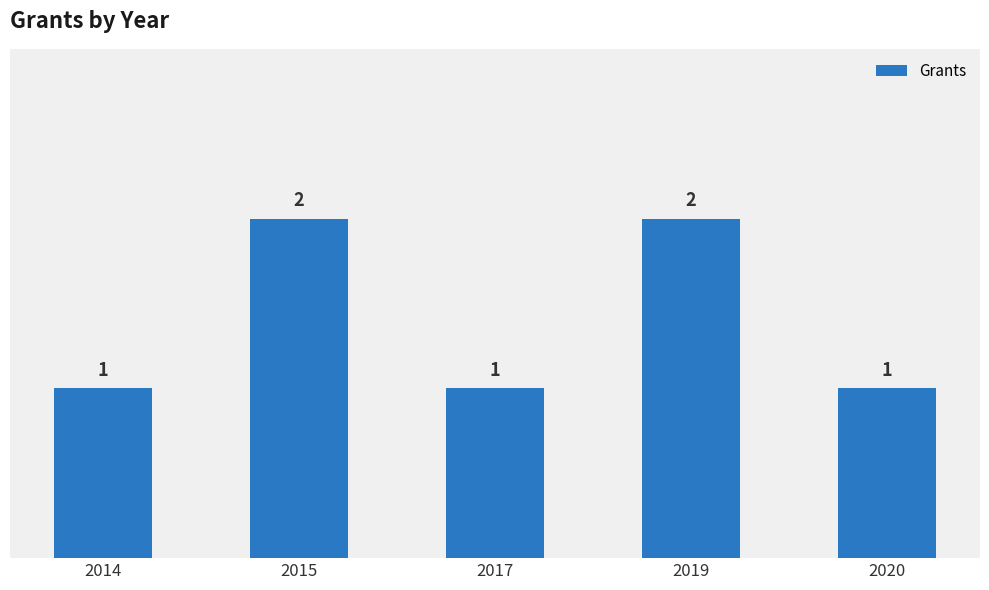

Approximately how many times larger is the value at 2017 compared to 2020?

1.0